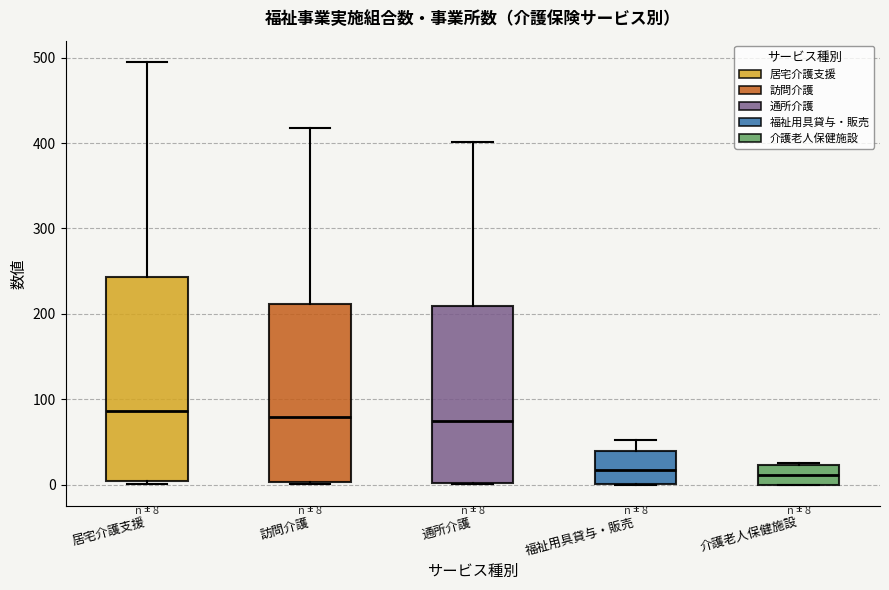

Comparing the boxes themselves (not the whiskers), which one is the tallest?

居宅介護支援